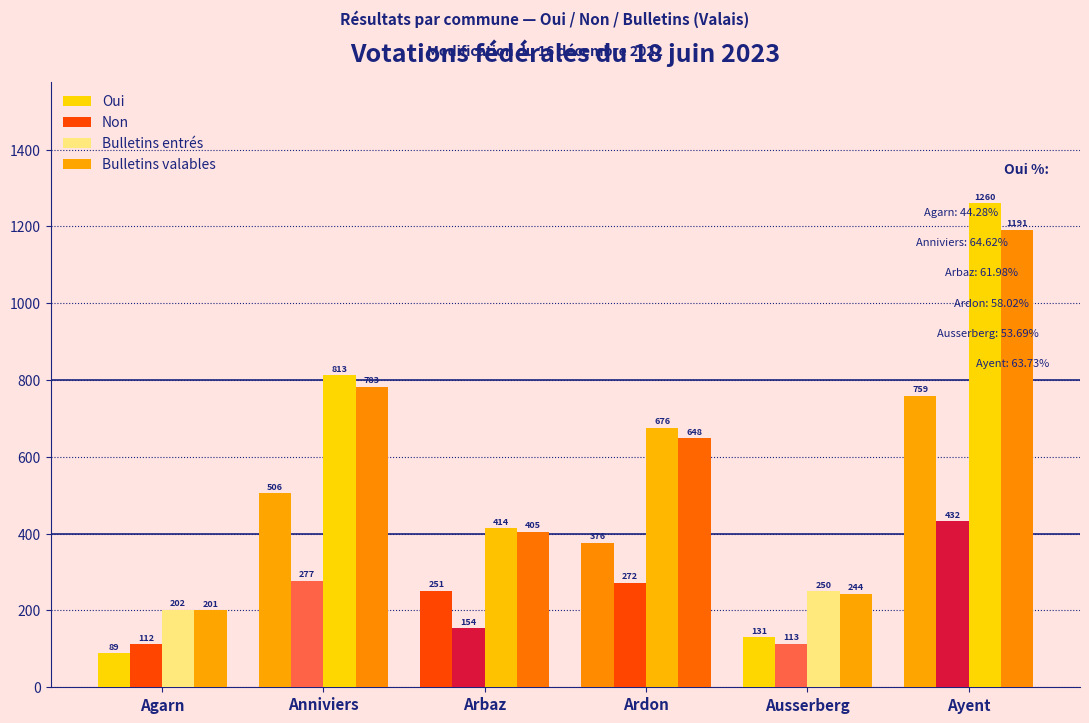

Which series has the largest range (max minus min)?

Bulletins entrés